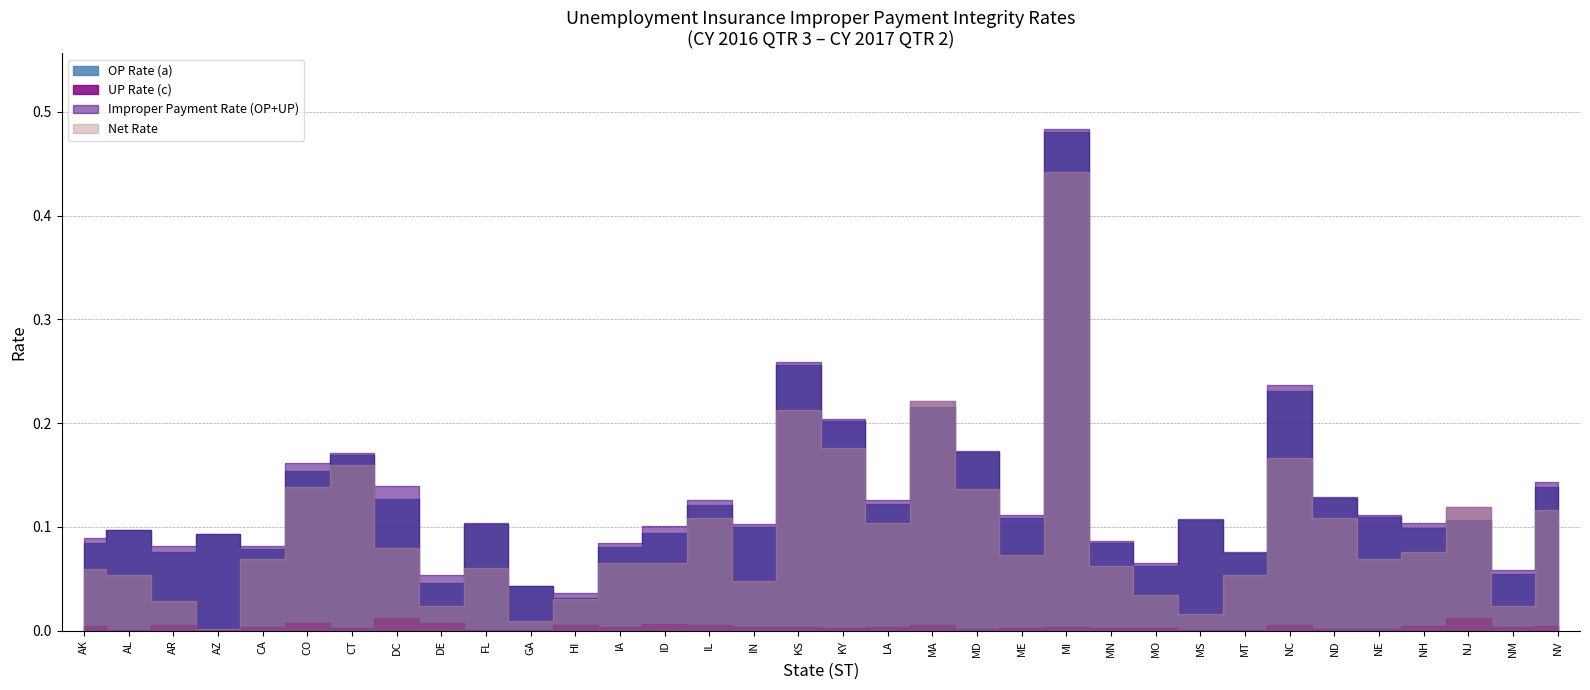

What is the total value across all series at NE?

0.3